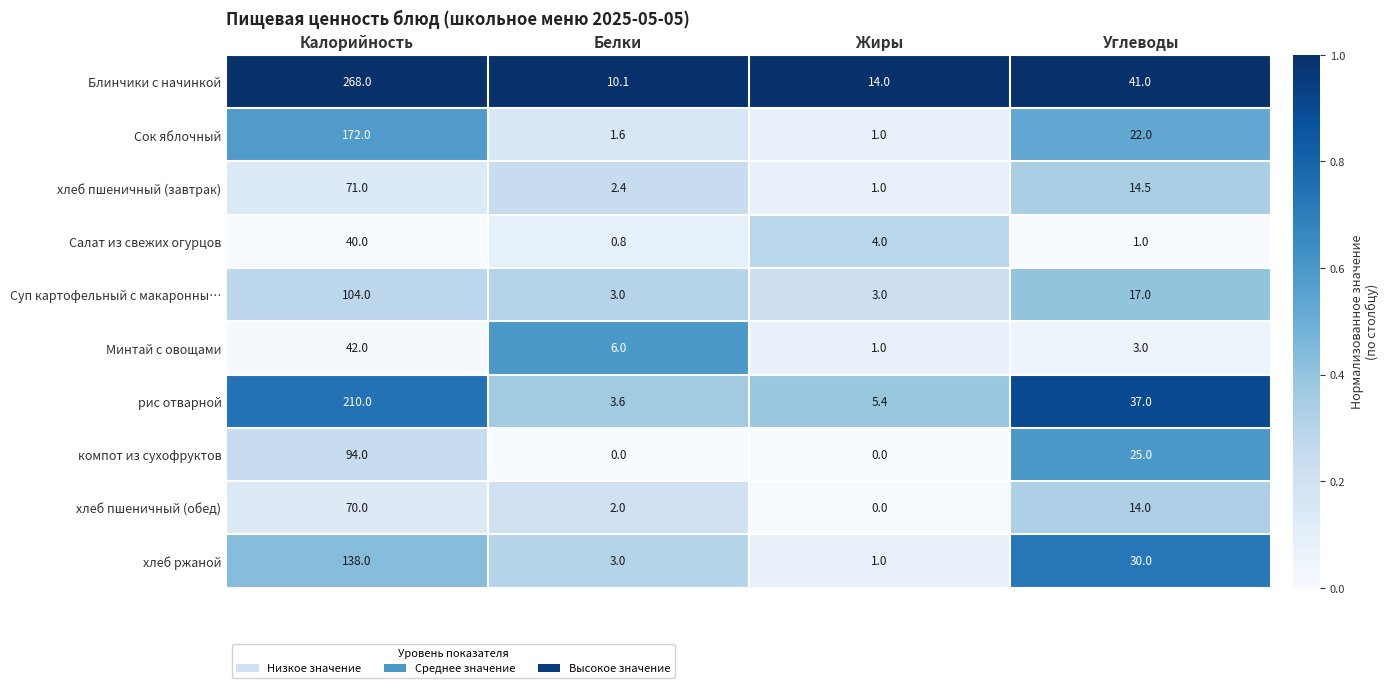

What is the sum of all Блинчики с начинкой values?

333.1